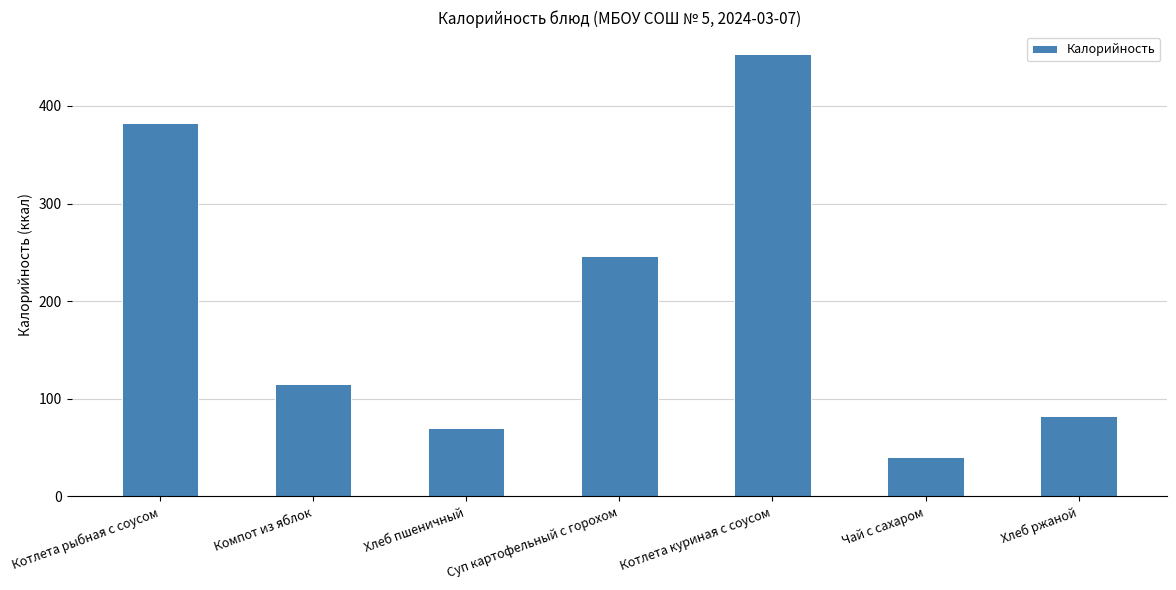

What position from the left is Суп картофельный с горохом?

4